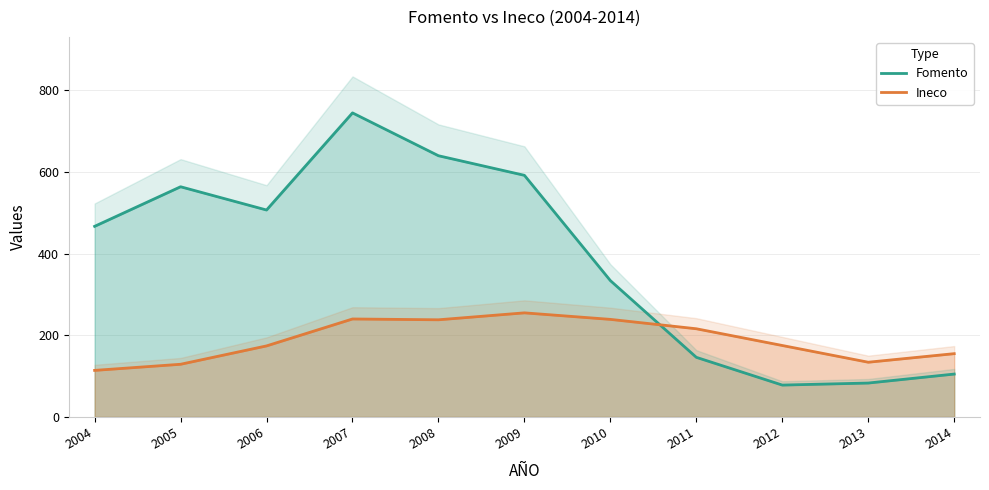

True or false: Fomento has a value of 83 at 2013.

True